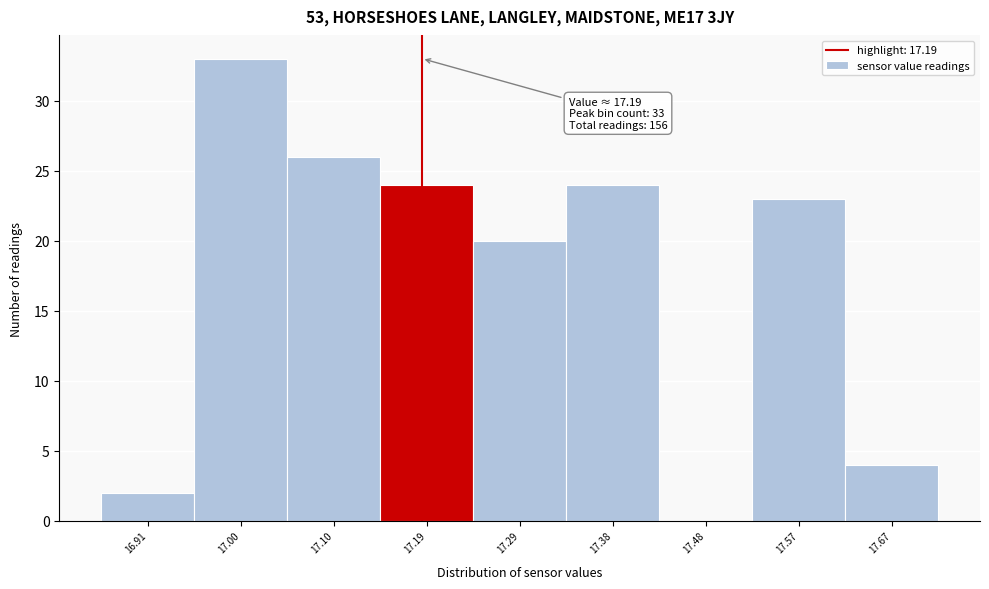

Over which range of the x-axis is the bar tallest?

16.96 to 17.05